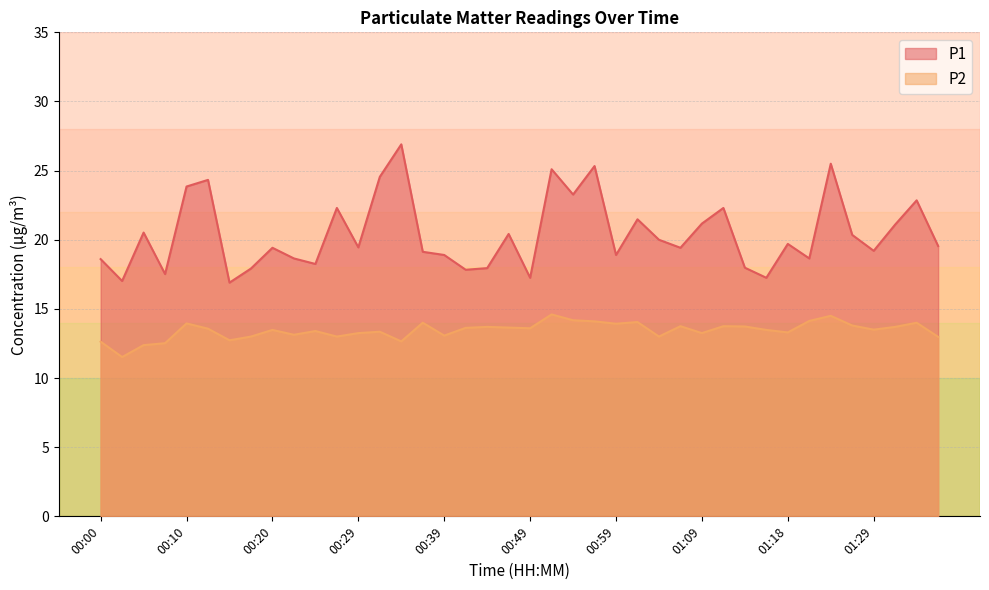

What are all the series names shown in the legend?

P1, P2